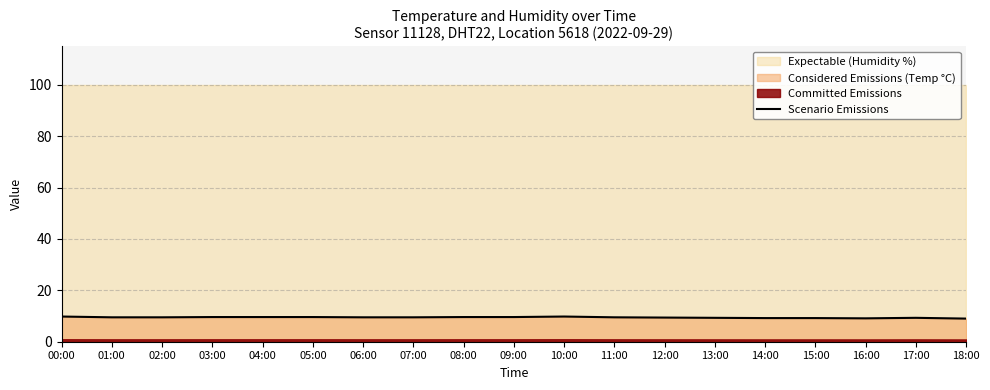

Where is the first local minimum?

16:00